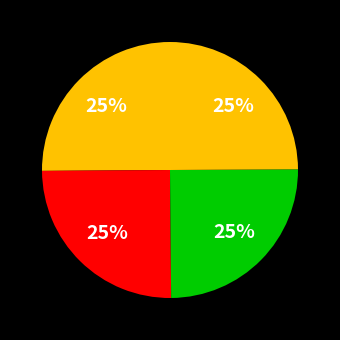

How many slices are in this pie chart?

4